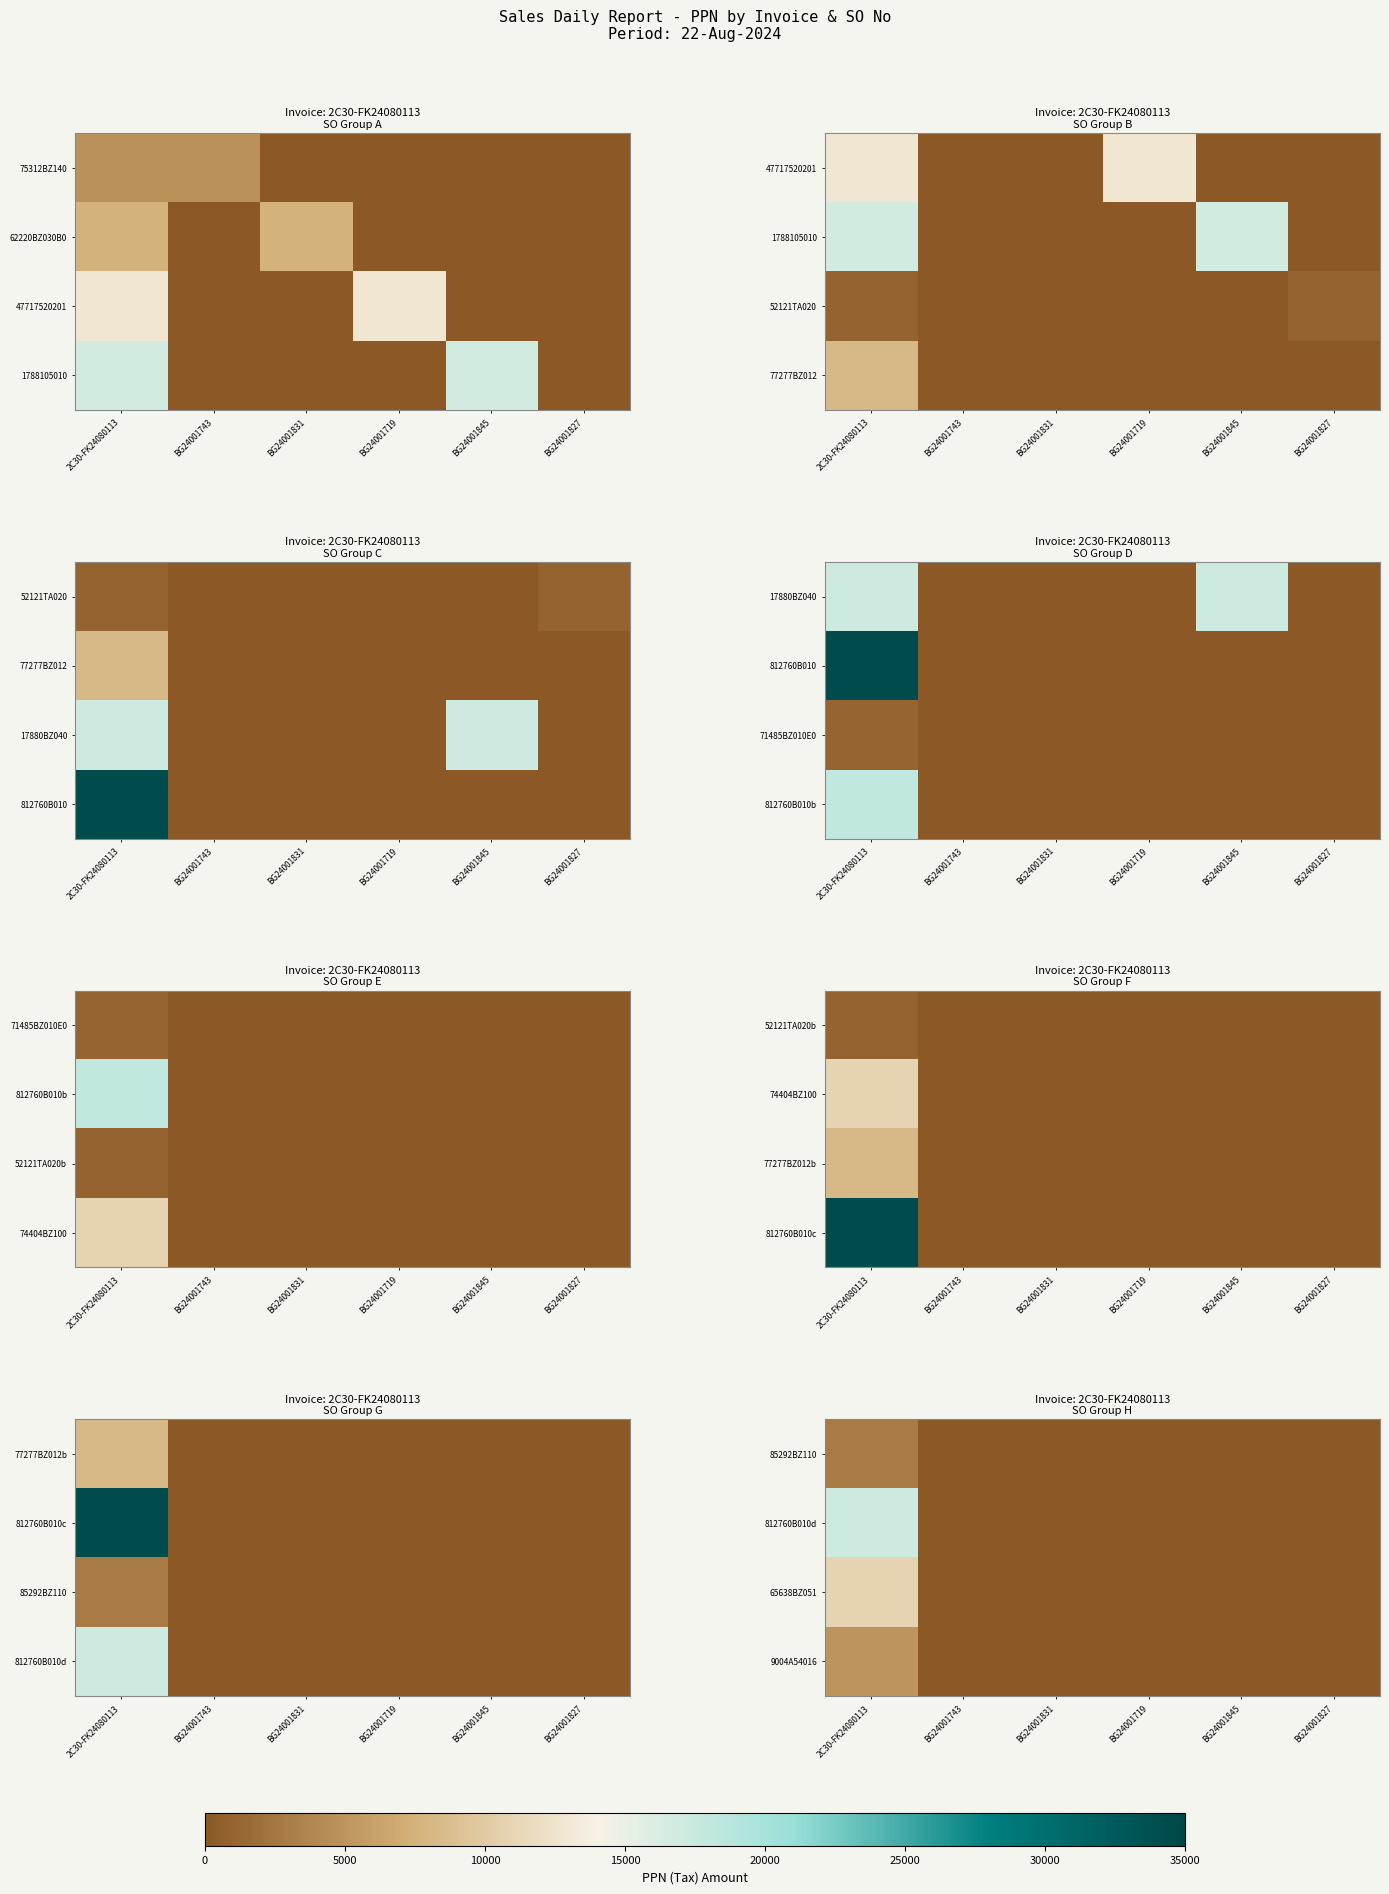

At BG24001831, list the series in order from smallest to largest.

85292BZ110, 812760B010d, 65638BZ051, 9004A54016